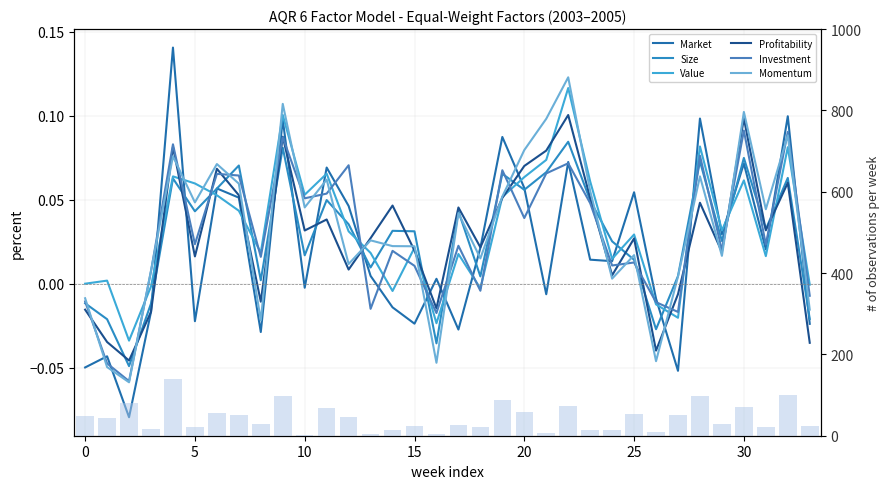

Rank the series by their maximum value, from highest to lowest.

Market, Momentum, Value, Profitability, Investment, Size